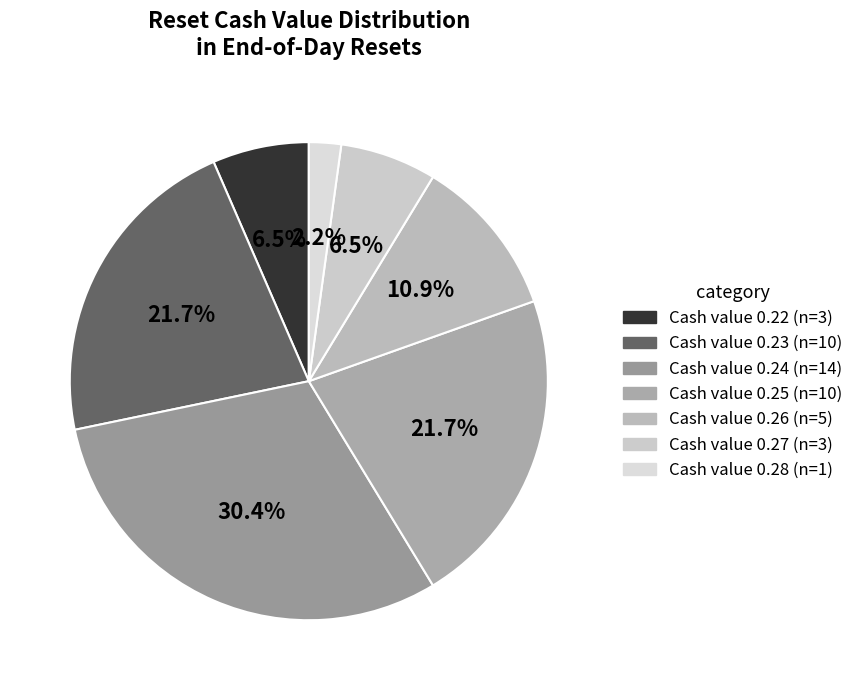

Count the number of slices in the pie.

7